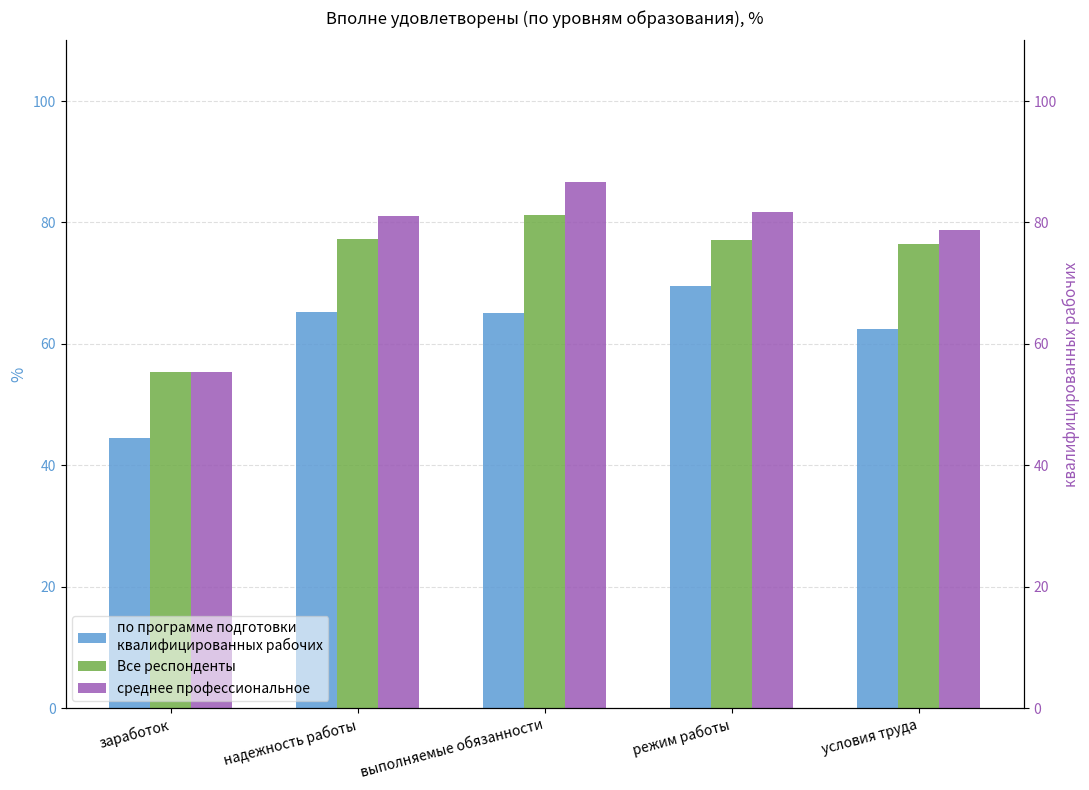

Is it true that по программе подготовки квалифицированных рабочих equals 44.6 at заработок?

True